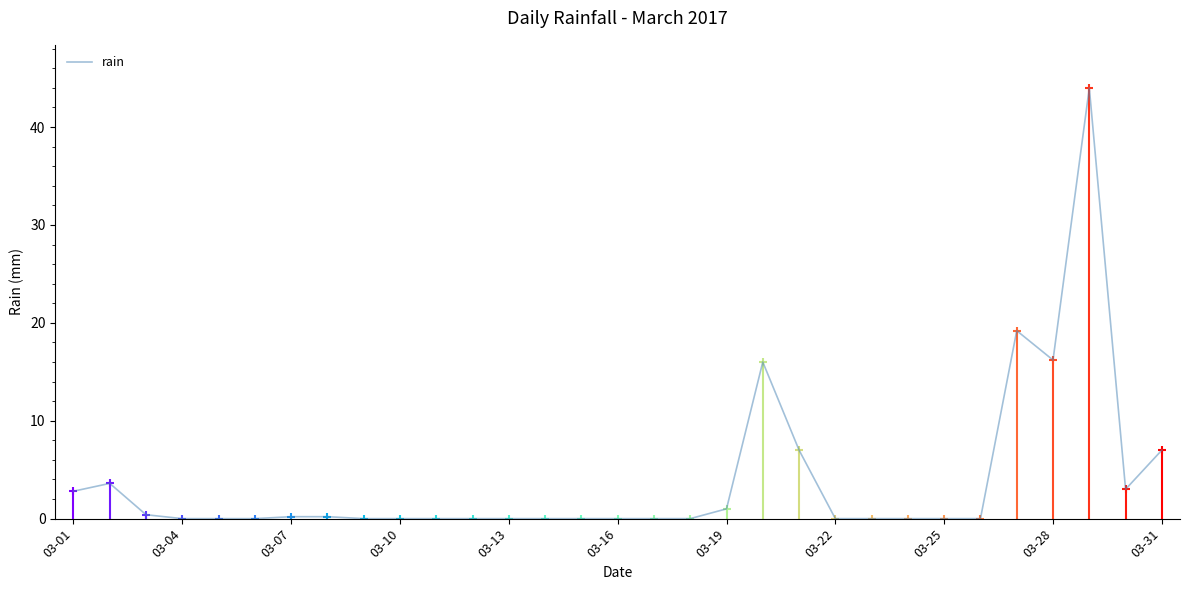

What is the greatest value displayed?

44.0